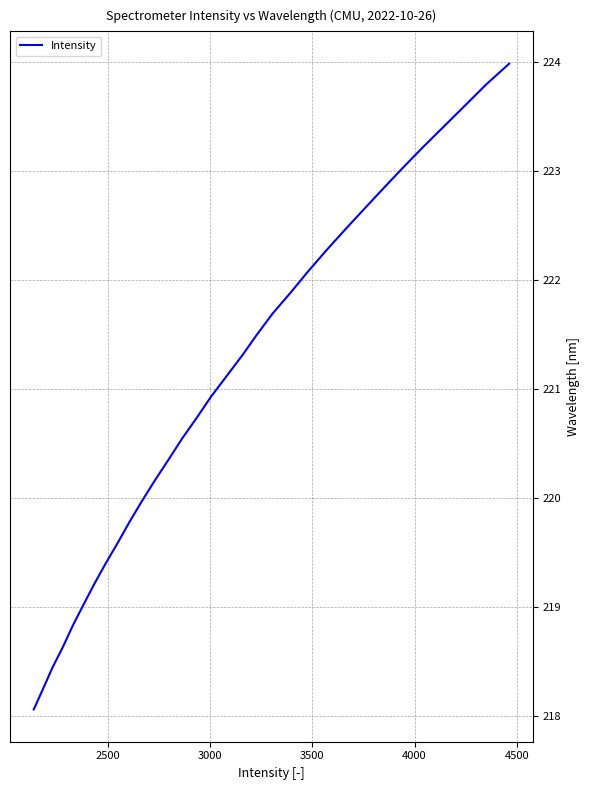

What is the greatest value displayed?

224.0